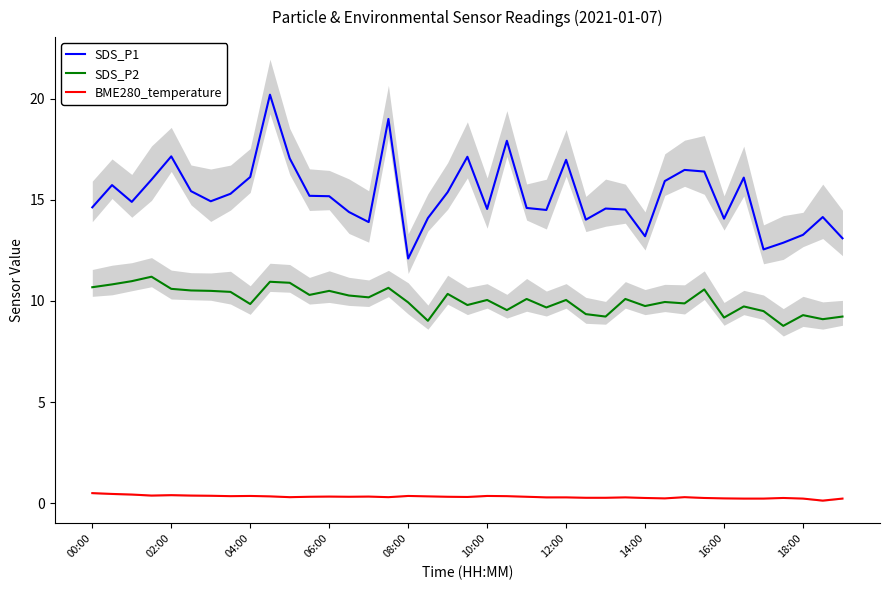

Reading right to left, list all the values displayed in this chart.

SDS_P1: 13.1	14.2	13.3	12.9	12.6	16.1	14.1	16.4	16.5	15.9	13.2	14.5	14.6	14.0	17.0	14.5	14.6	17.9	14.6	17.1	15.4	14.1	12.1	19.0	13.9	14.4	15.2	15.2	17.1	20.2	16.1	15.3	14.9	15.4	17.1	16.0	14.9	15.7	14.6
SDS_P2: 9.2	9.1	9.3	8.8	9.5	9.7	9.2	10.6	9.9	9.9	9.8	10.1	9.2	9.3	10.1	9.7	10.1	9.6	10.1	9.8	10.3	9.0	9.9	10.7	10.2	10.3	10.5	10.3	10.9	10.9	9.8	10.4	10.5	10.5	10.6	11.2	11.0	10.8	10.7
BME280_temperature: 0.2	0.1	0.2	0.3	0.2	0.2	0.2	0.3	0.3	0.2	0.3	0.3	0.3	0.3	0.3	0.3	0.3	0.3	0.4	0.3	0.3	0.3	0.4	0.3	0.3	0.3	0.3	0.3	0.3	0.3	0.4	0.3	0.4	0.4	0.4	0.4	0.4	0.5	0.5